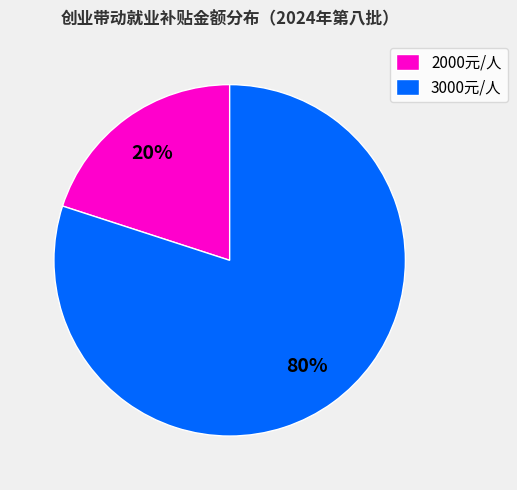

Between 3000元/人 and 2000元/人, which is larger?

3000元/人